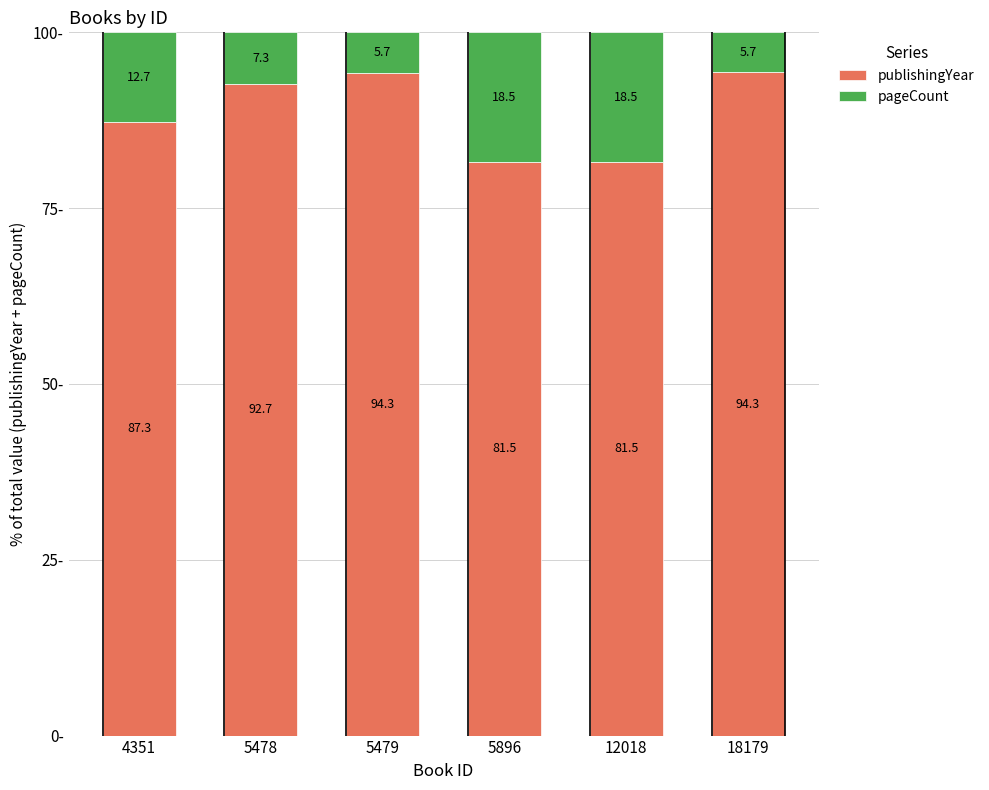

What is the maximum value for publishingYear?

94.3